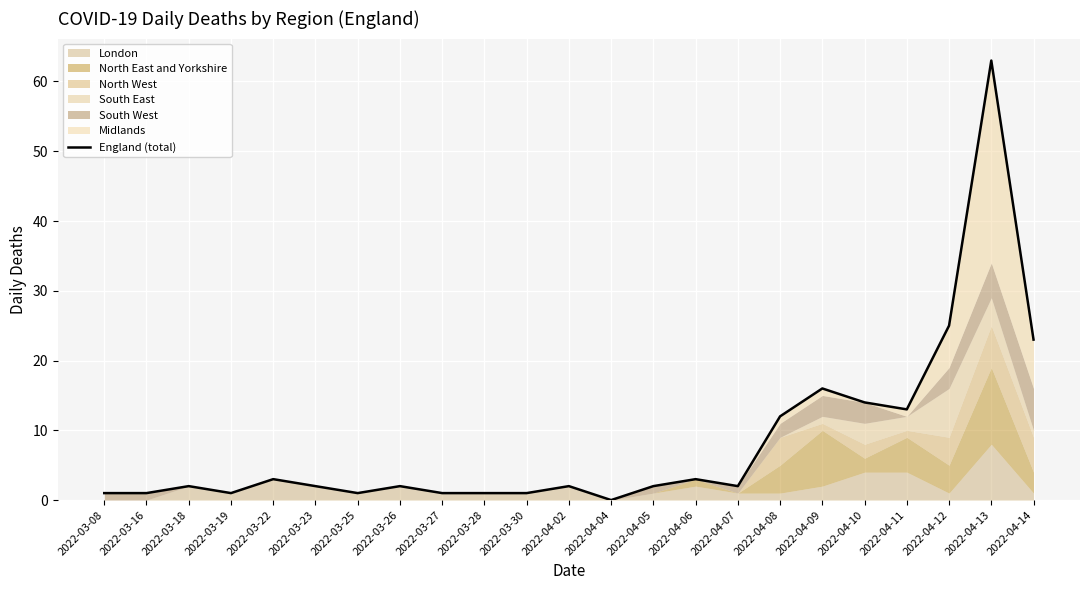

Count the number of values greater than 2.

9